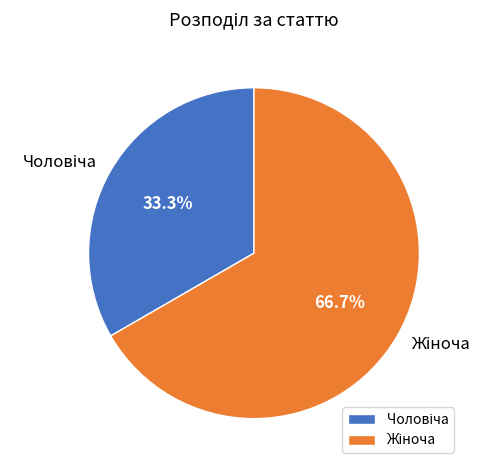

Count the number of slices in the pie.

2